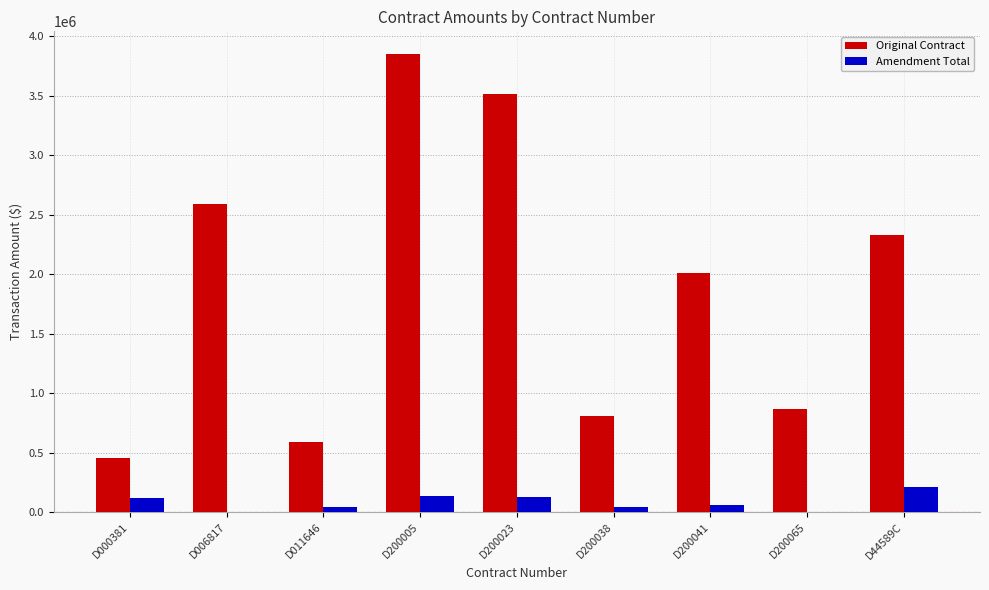

Count the number of data series in this chart.

2